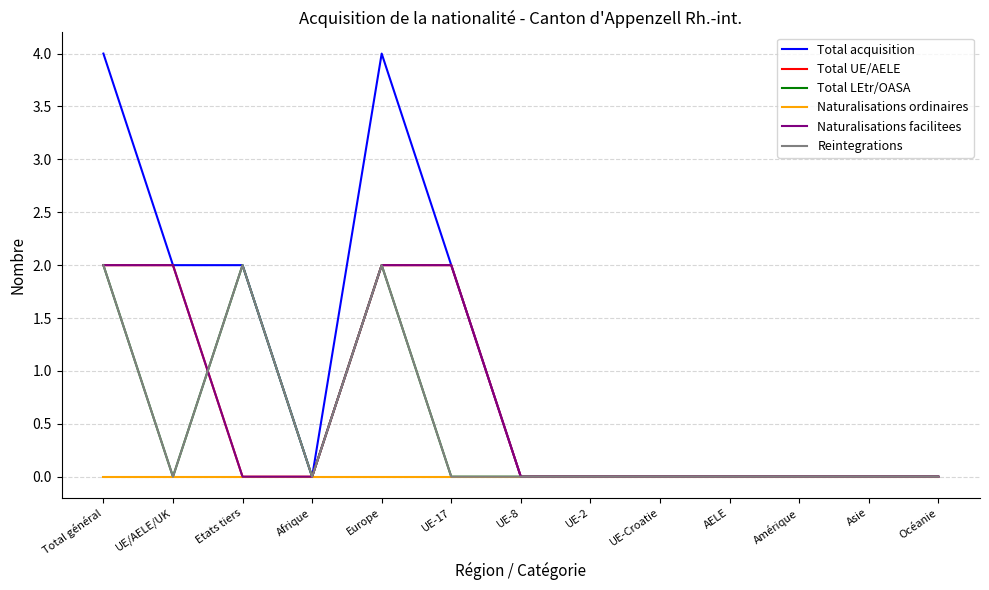

What is the label of the 3rd point from the left?

Etats tiers